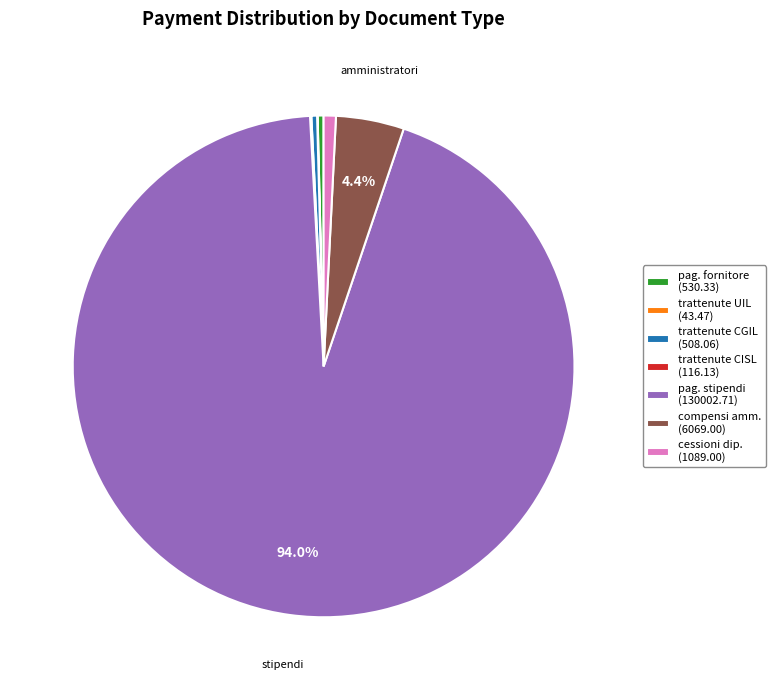

What is the largest slice in the pie chart?

pag. stipendi (130002.71)